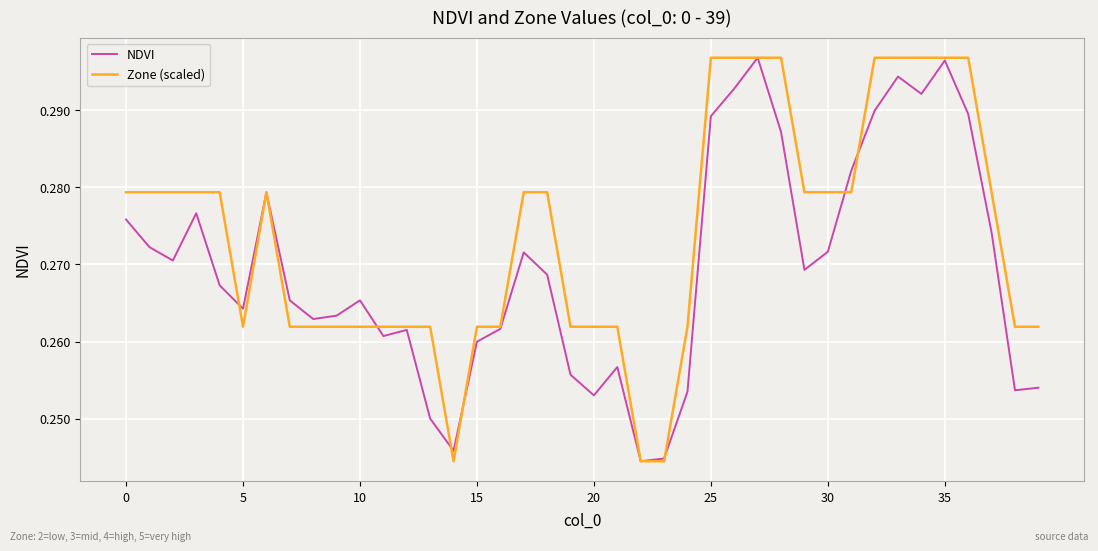

True or false: NDVI has more than 0 interior local peaks.

True